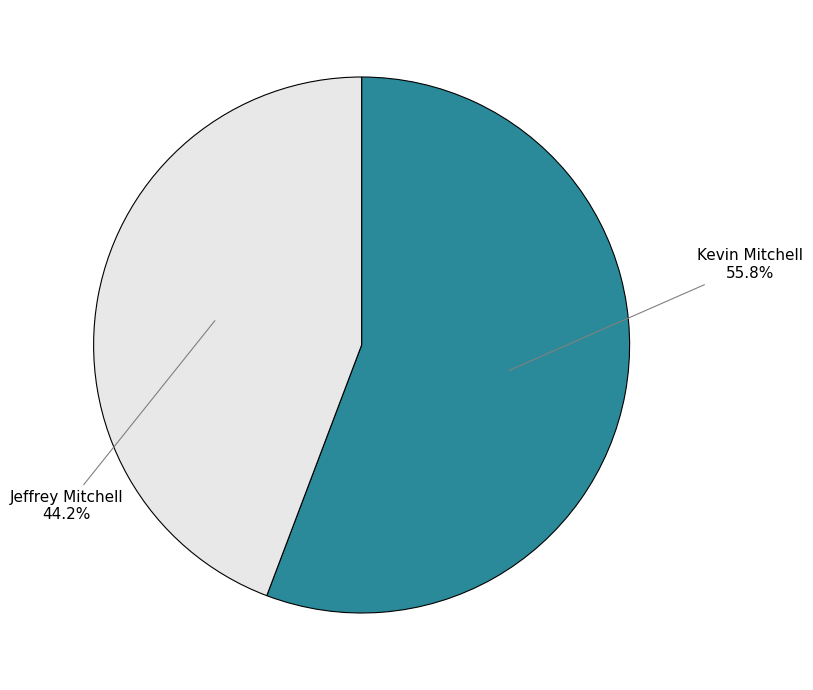

Does any single category account for the majority?

Yes